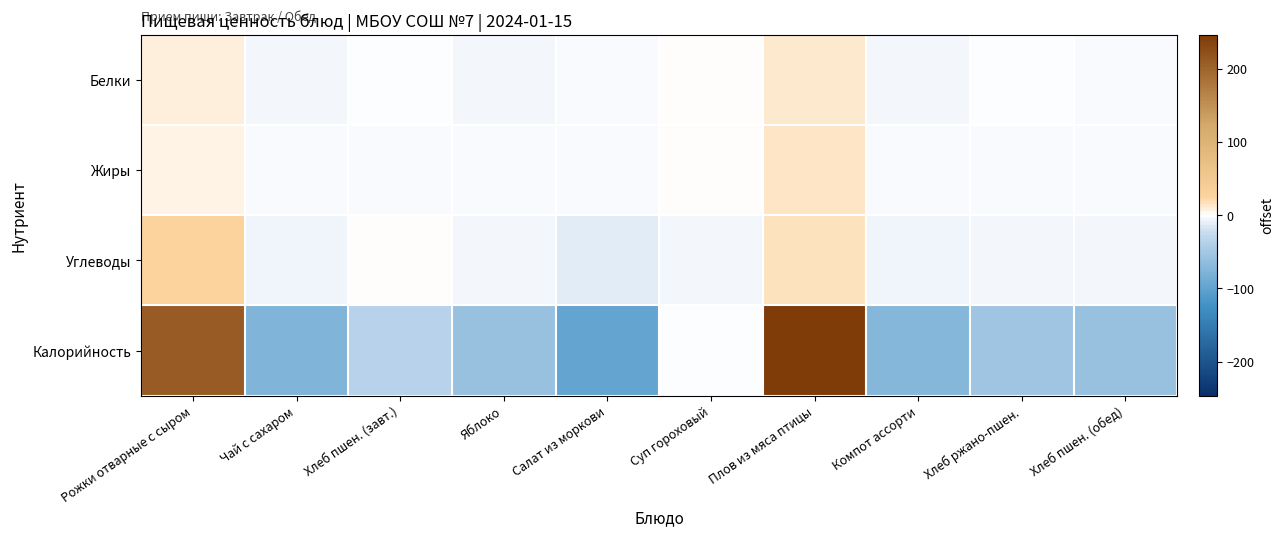

Which series has the largest total across all categories?

Калорийность